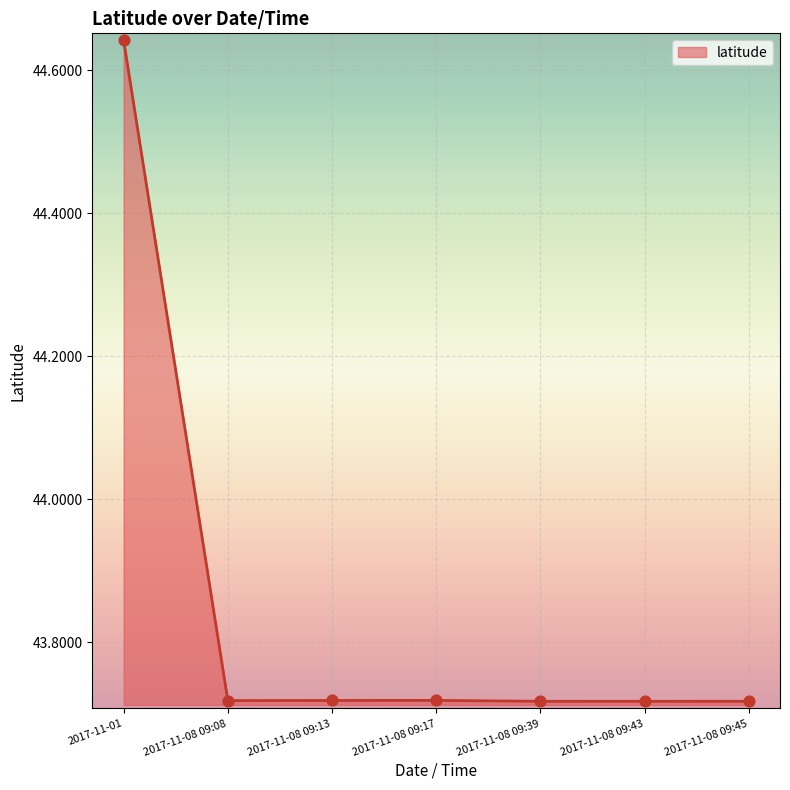

What is the ratio of the value at 2017-11-08 09:13 to the value at 2017-11-01?

1.0